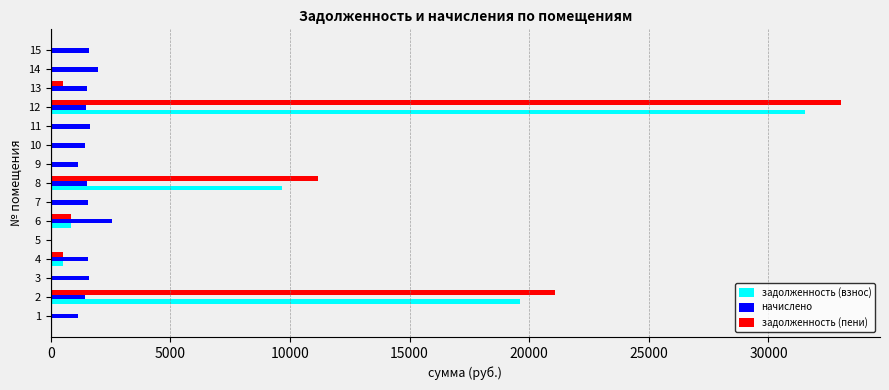

The value of начислено at 1 is 1150.3. True or false?

True